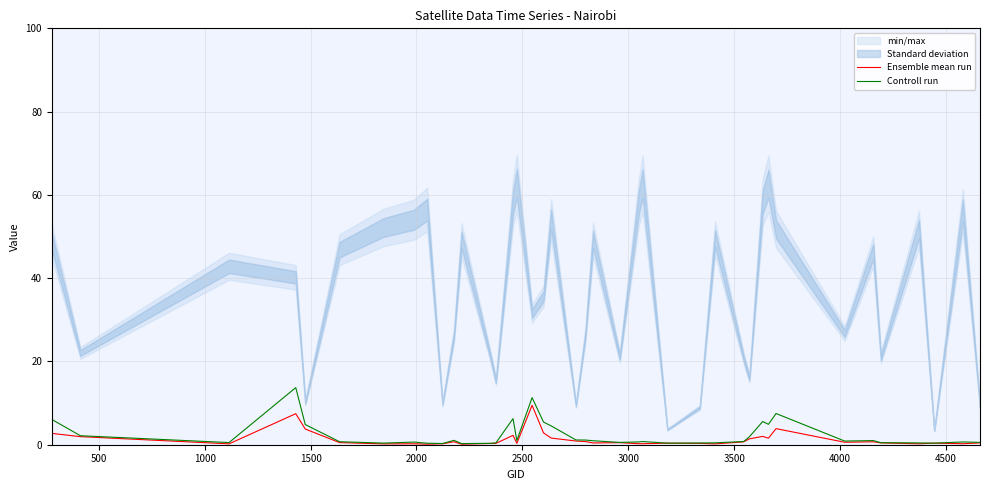

Which series has the largest total across all categories?

Controll run